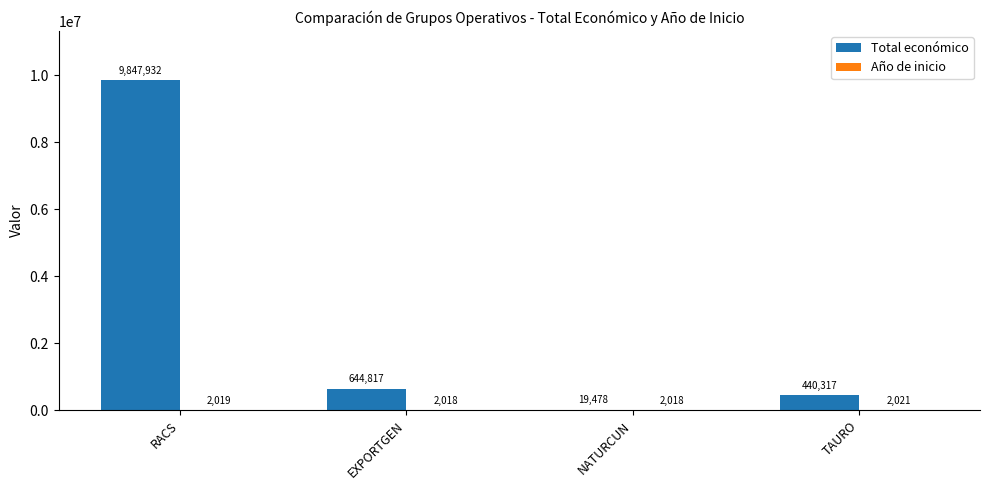

What is the sum of all Total económico values?

10952544